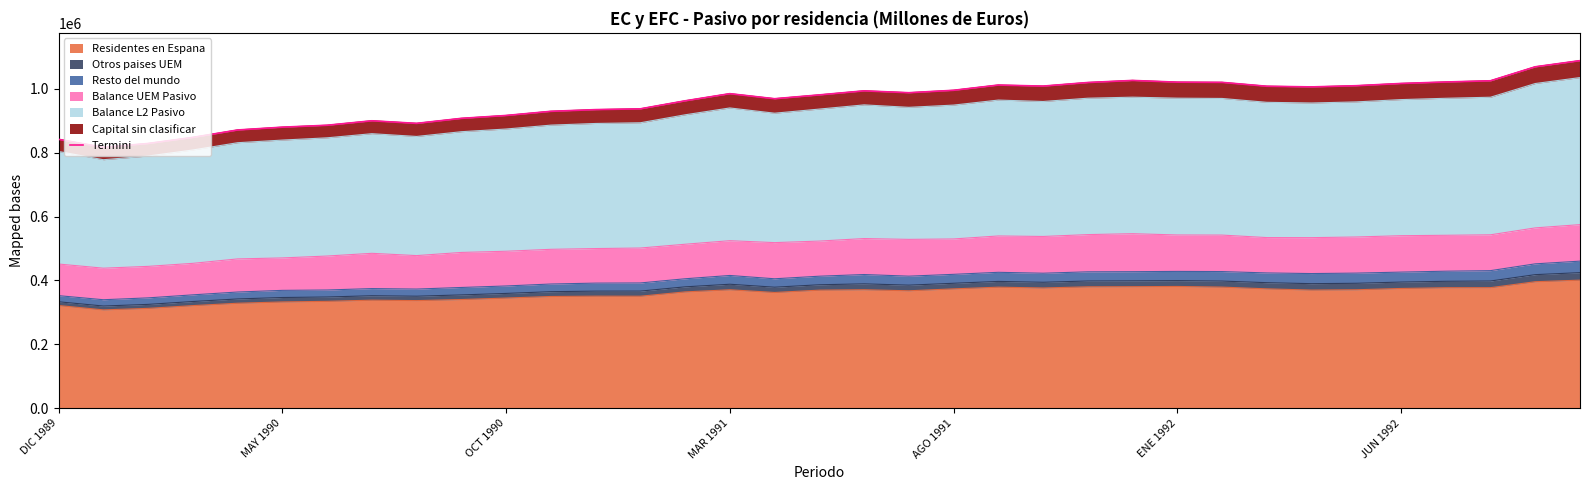

What is the average value?

960190